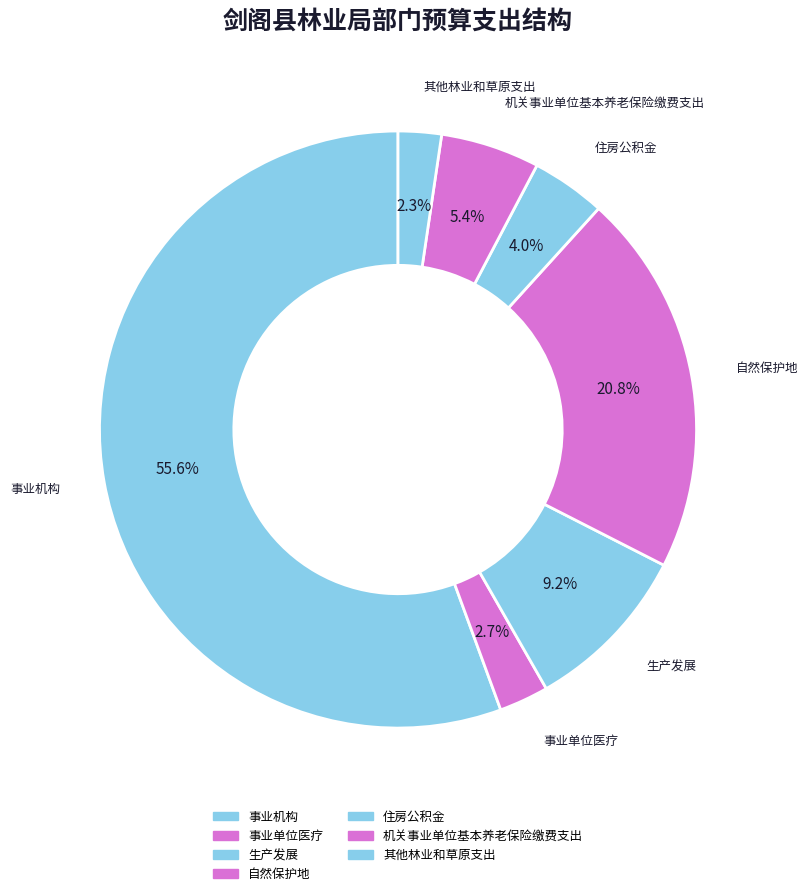

Which category has the smallest portion of the pie?

其他林业和草原支出